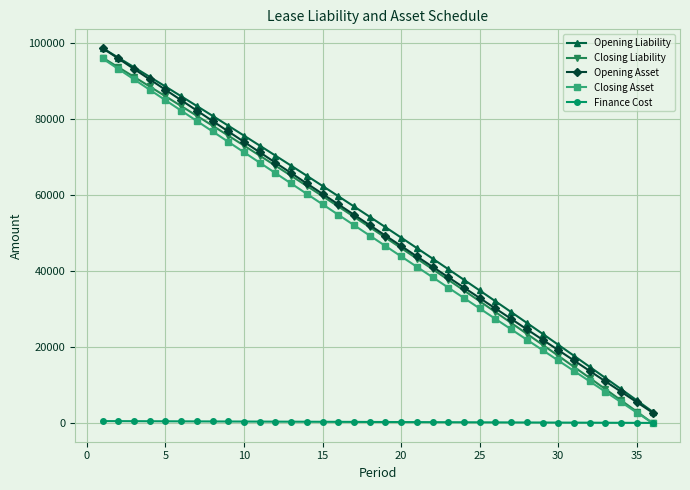

True or false: Opening Liability and Closing Liability intersect in this chart.

False